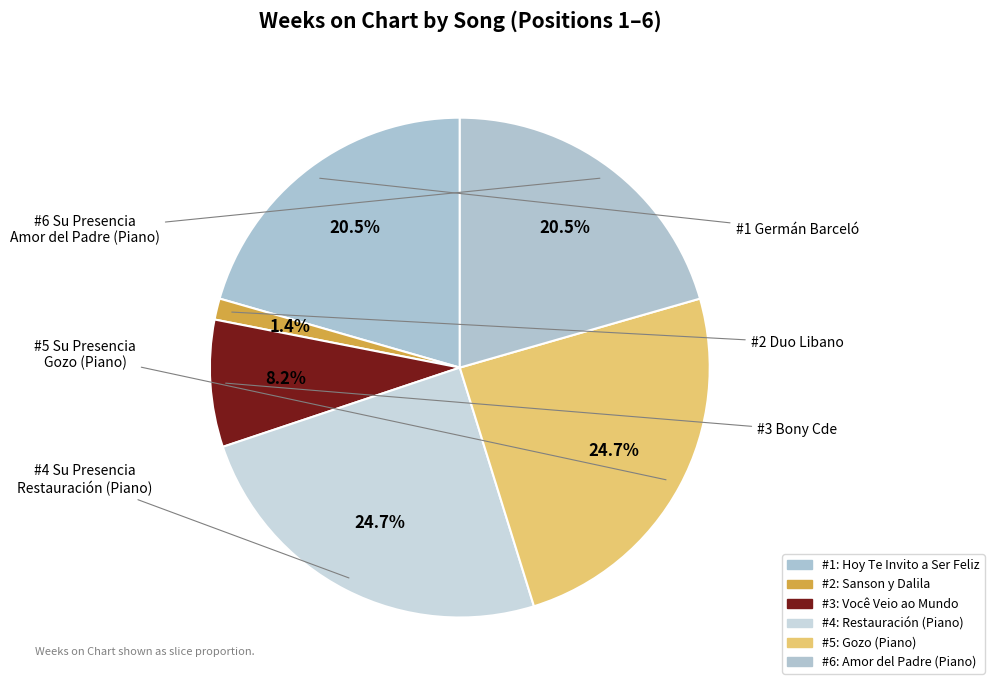

To the nearest percent, what is the difference between the largest and smallest slice percentages?

23%